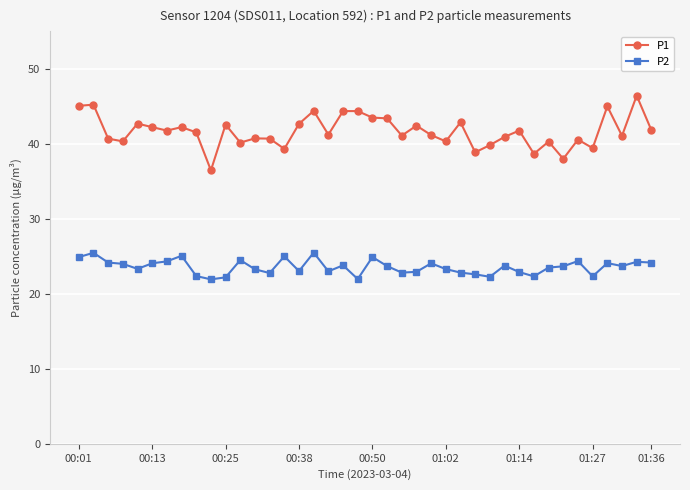

What are all the series names shown in the legend?

P1, P2